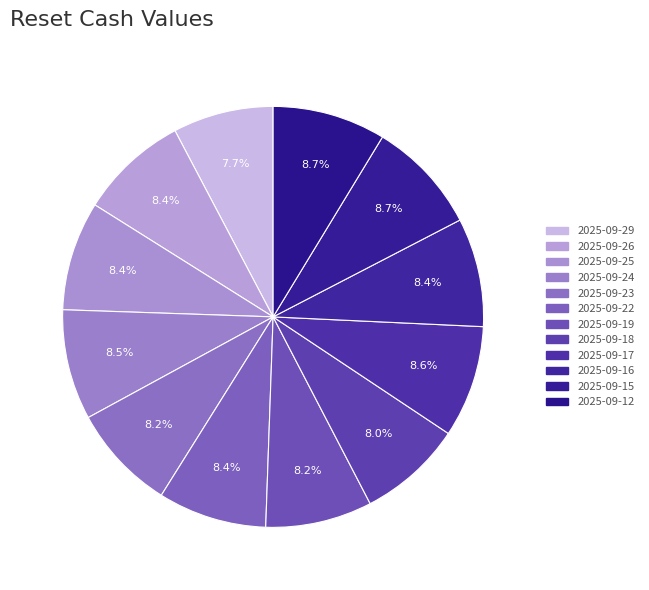

What percentage is the 2025-09-15 slice, to the nearest percent?

9%